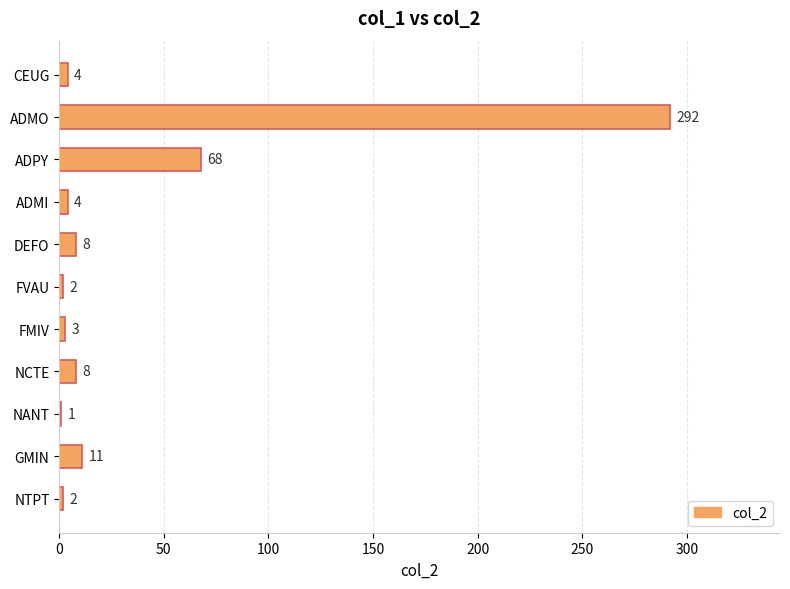

The value at ADMO is 453. True or false?

False